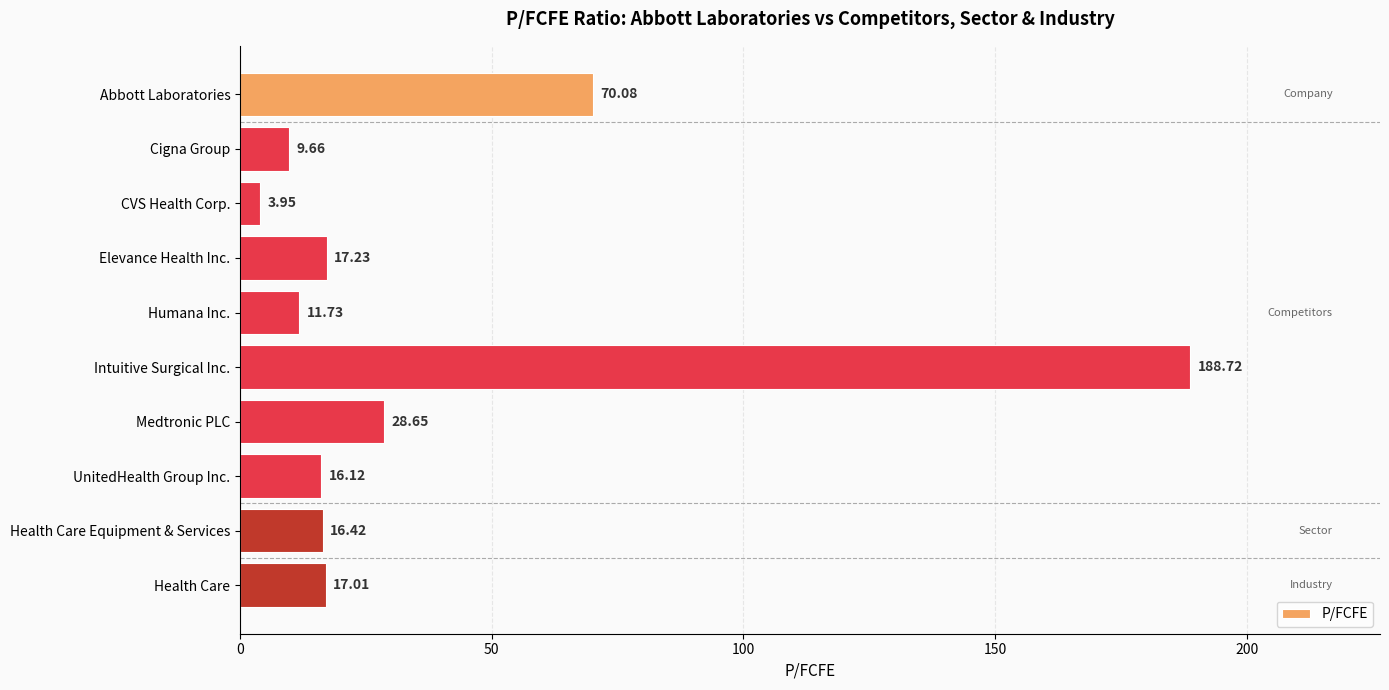

What is the change in value from CVS Health Corp. to Medtronic PLC?

+24.7